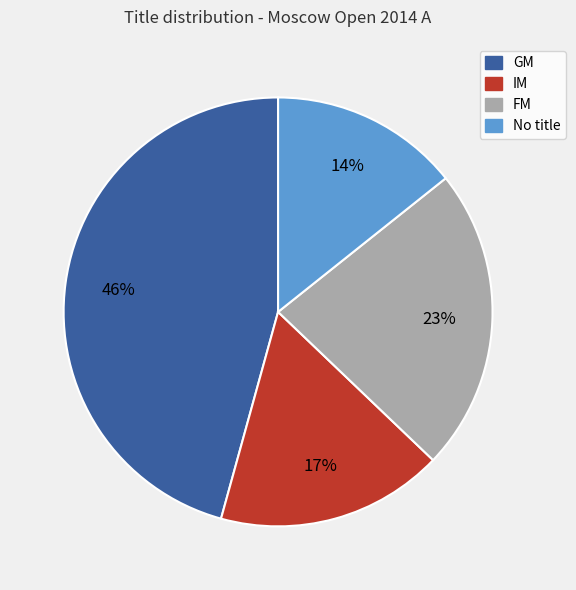

Is there any slice that represents more than half of the pie?

No